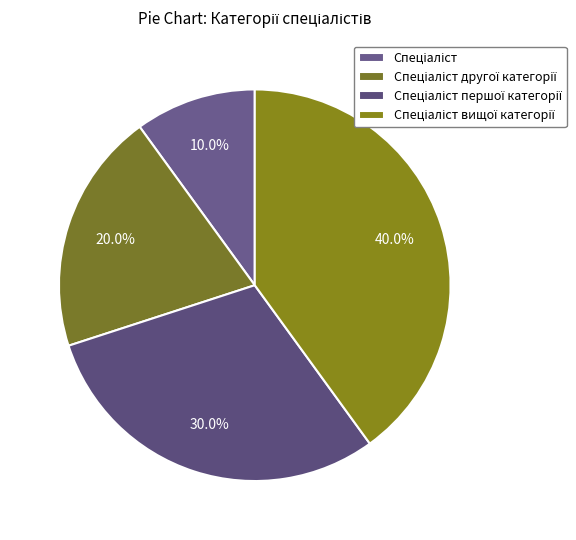

What is the largest slice in the pie chart?

Спеціаліст вищої категорії